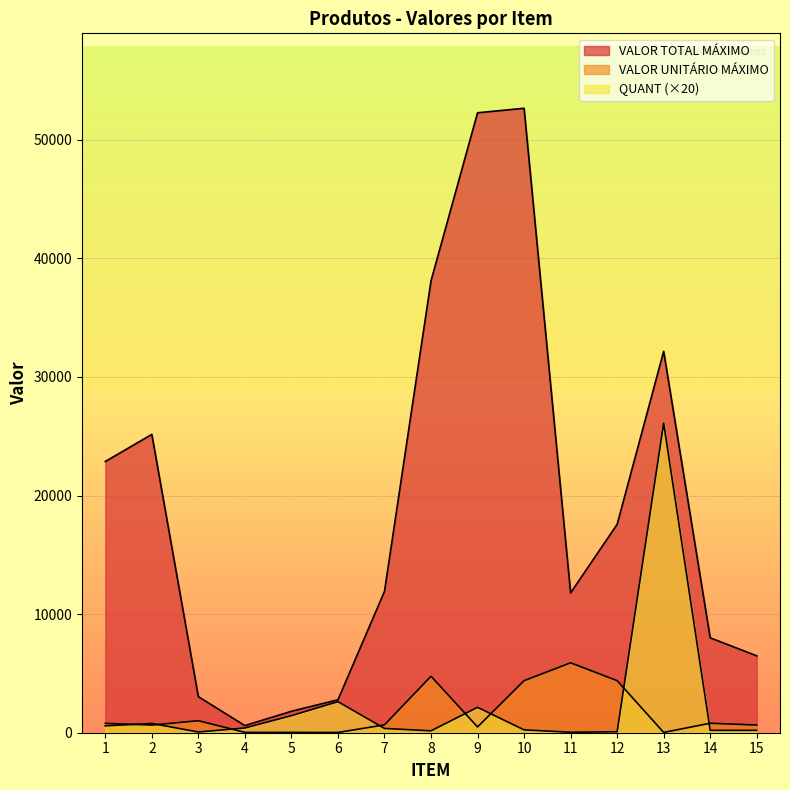

List the labels in order of VALOR UNITÁRIO MÁXIMO value, largest first.

11, 8, 12, 10, 3, 14, 1, 7, 15, 2, 9, 4, 5, 13, 6